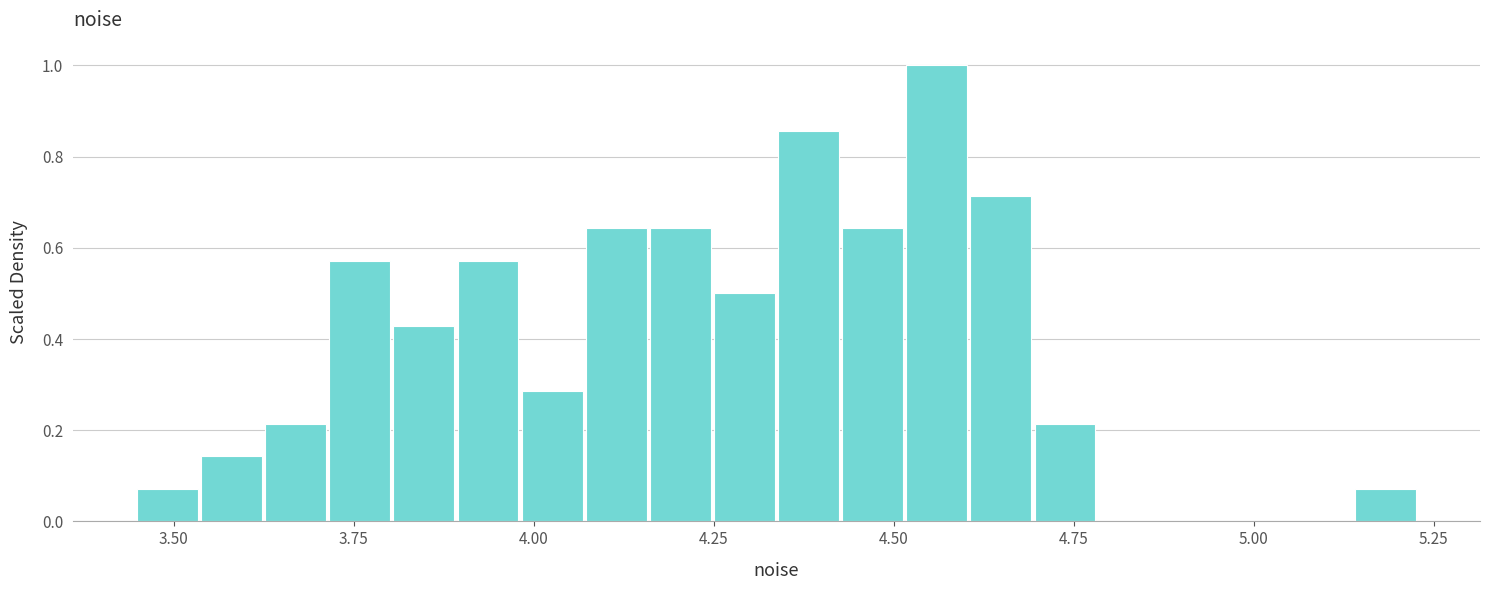

Read against the x-axis, roughly where is the centre of the tallest bar?

4.55